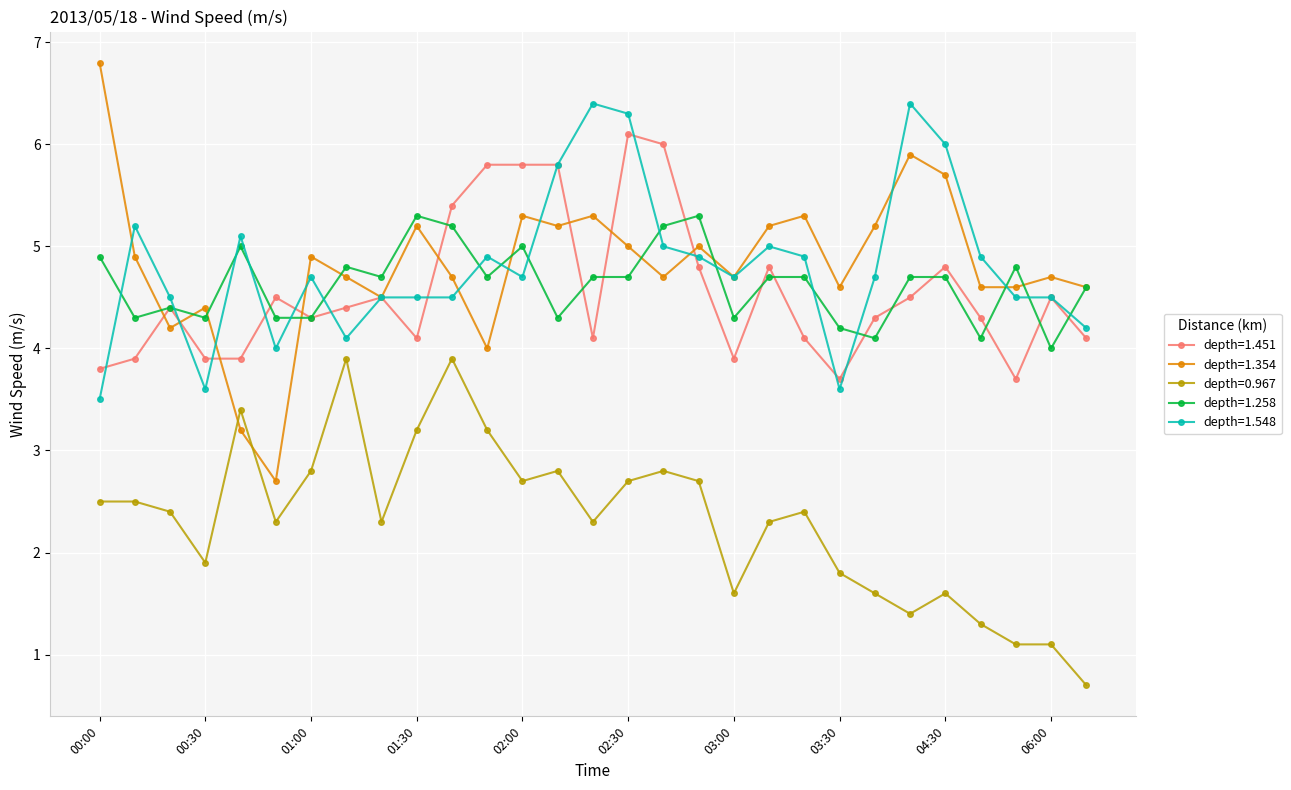

What is the highest value of the depth=0.967 series?

3.9